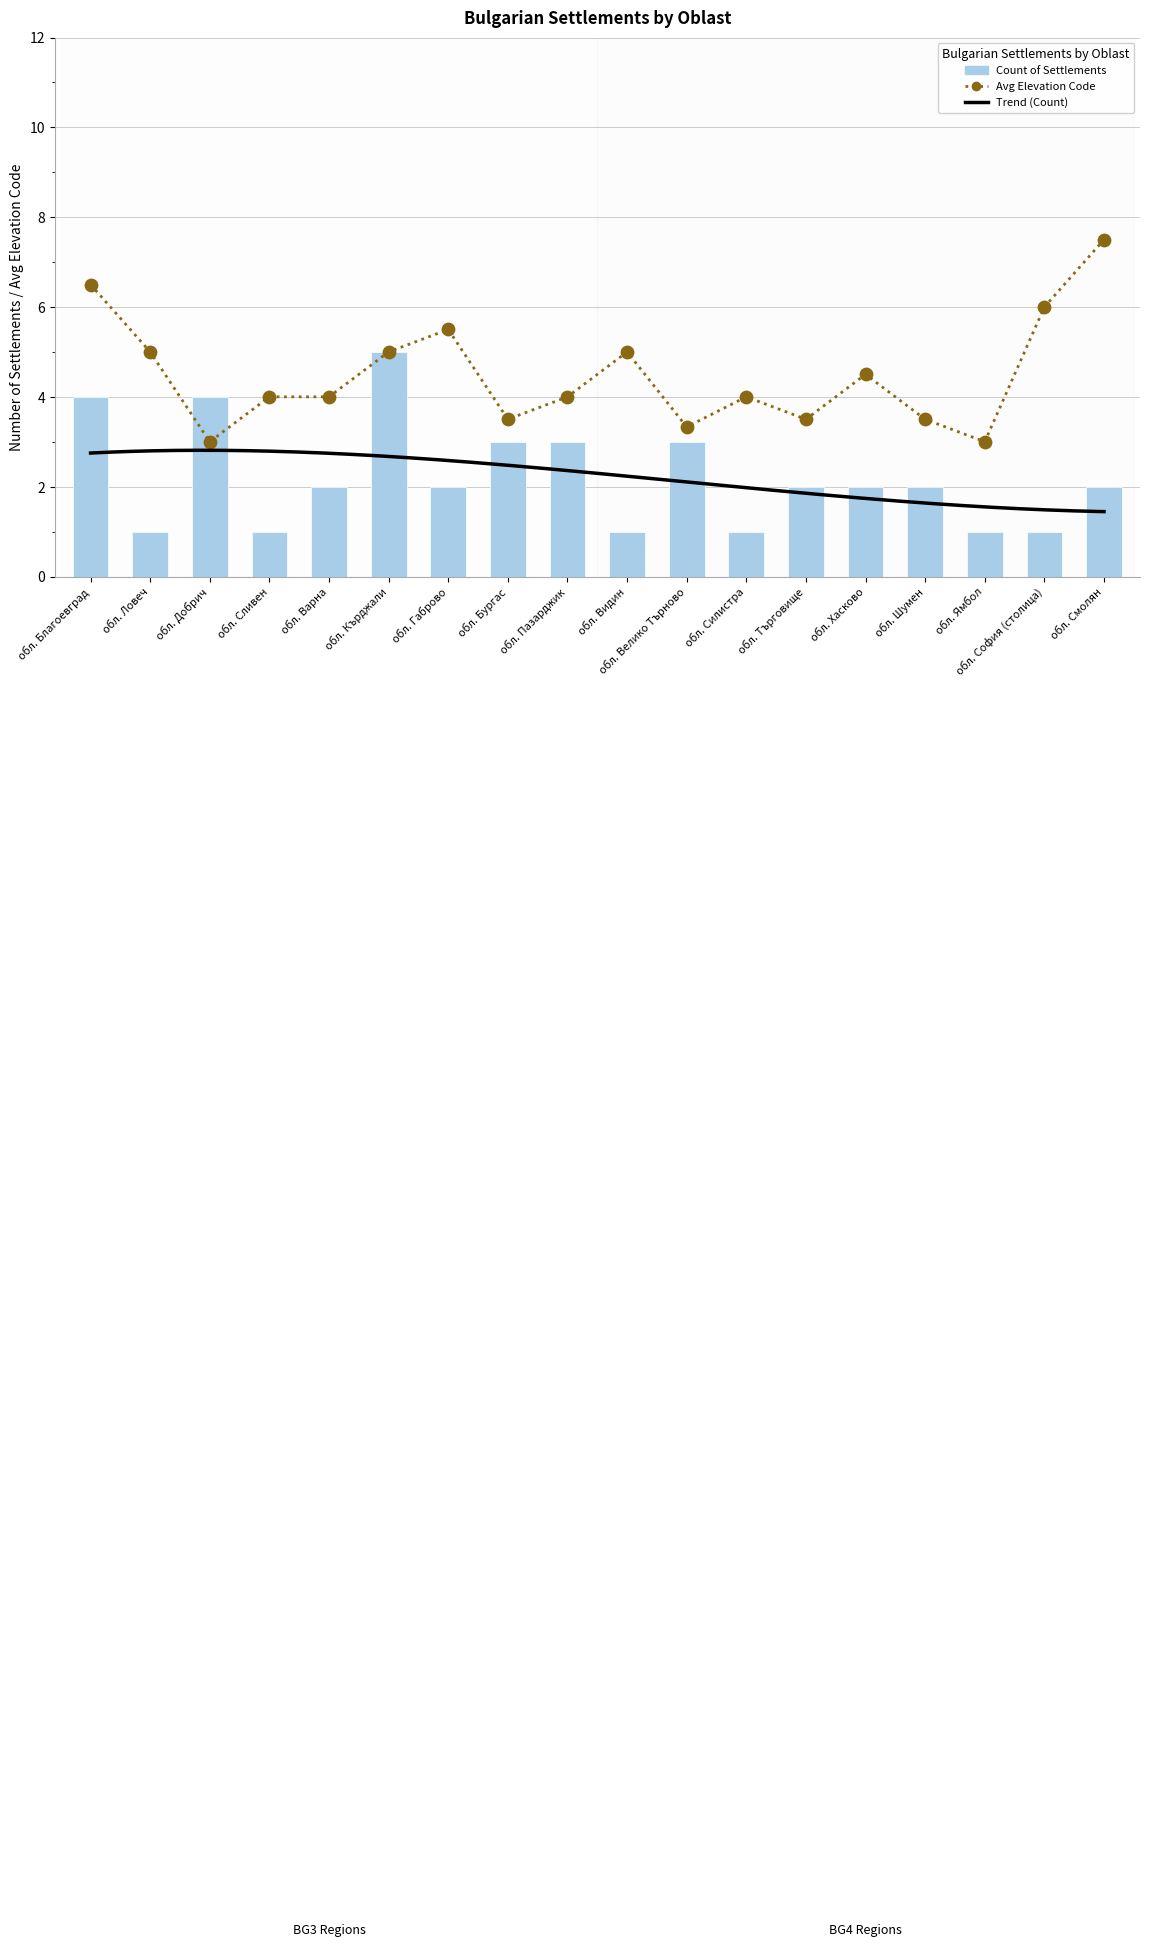

What is the total value across all series at обл. Търговище?

5.5